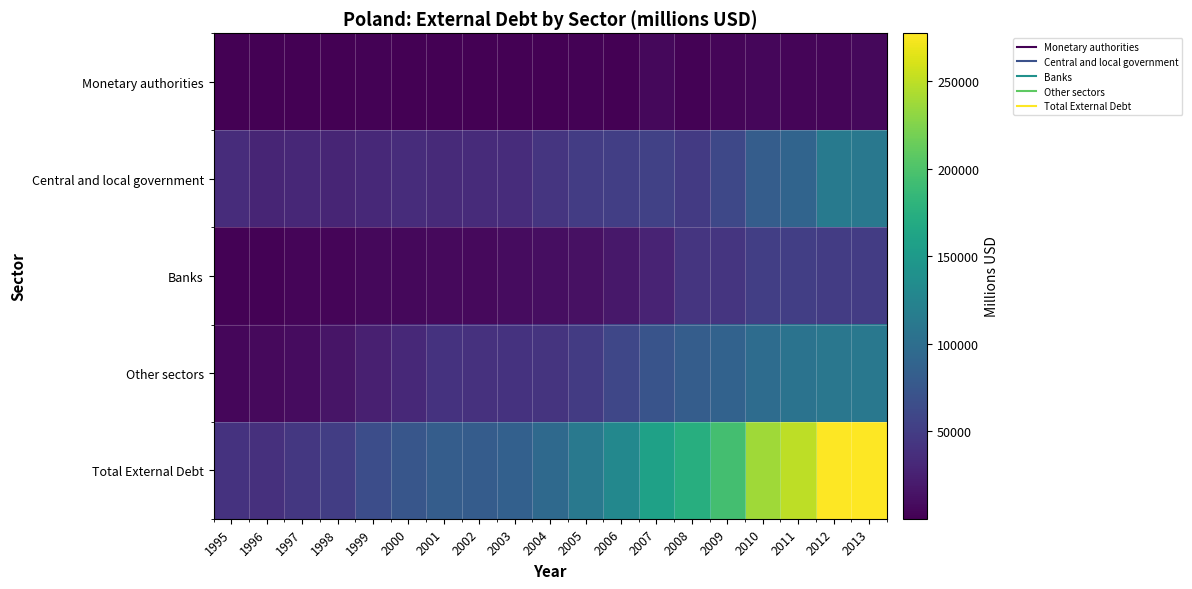

Rank the series at 2012 from lowest to highest value.

Monetary authorities, Banks, Other sectors, Central and local government, Total External Debt